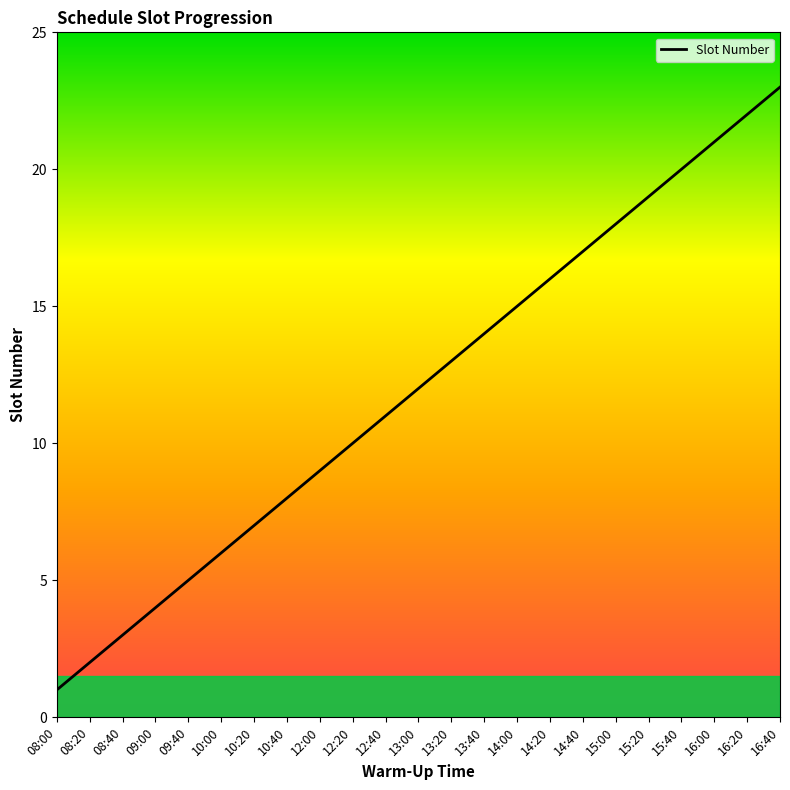

Reading left to right, list all the values displayed in this chart.

08:00=1	08:20=2	08:40=3	09:00=4	09:40=5	10:00=6	10:20=7	10:40=8	12:00=9	12:20=10	12:40=11	13:00=12	13:20=13	13:40=14	14:00=15	14:20=16	14:40=17	15:00=18	15:20=19	15:40=20	16:00=21	16:20=22	16:40=23